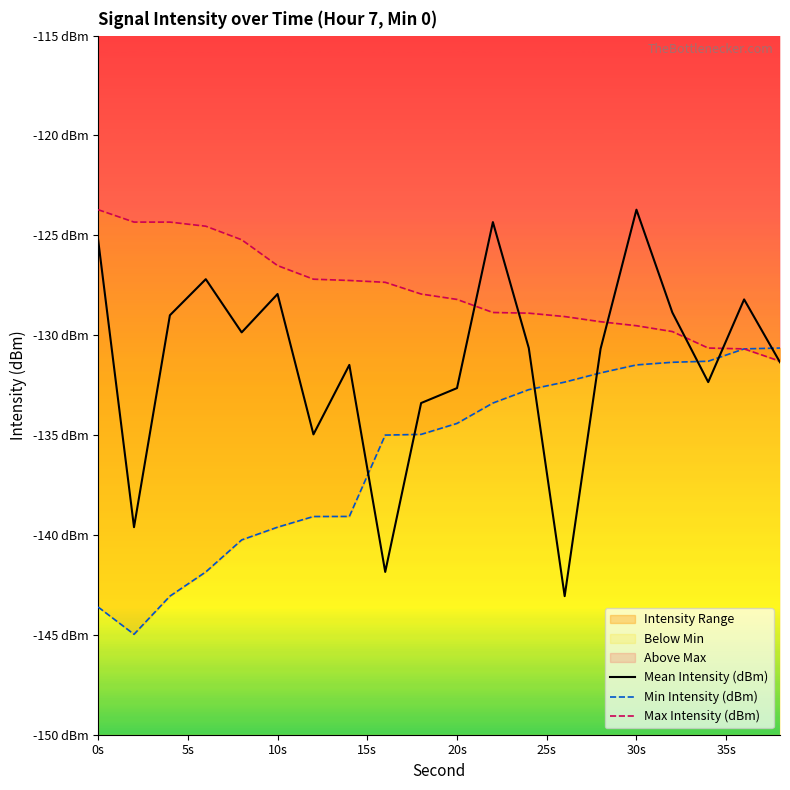

How many data points in Mean Intensity (dBm) are less than -130?

11